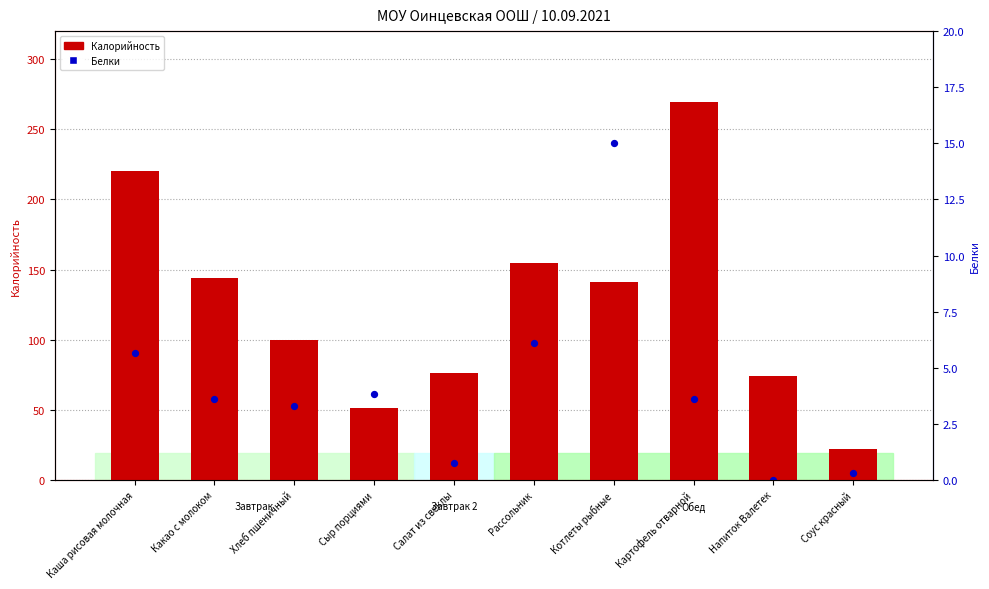

At how many categories does at least one series exceed 16?

10